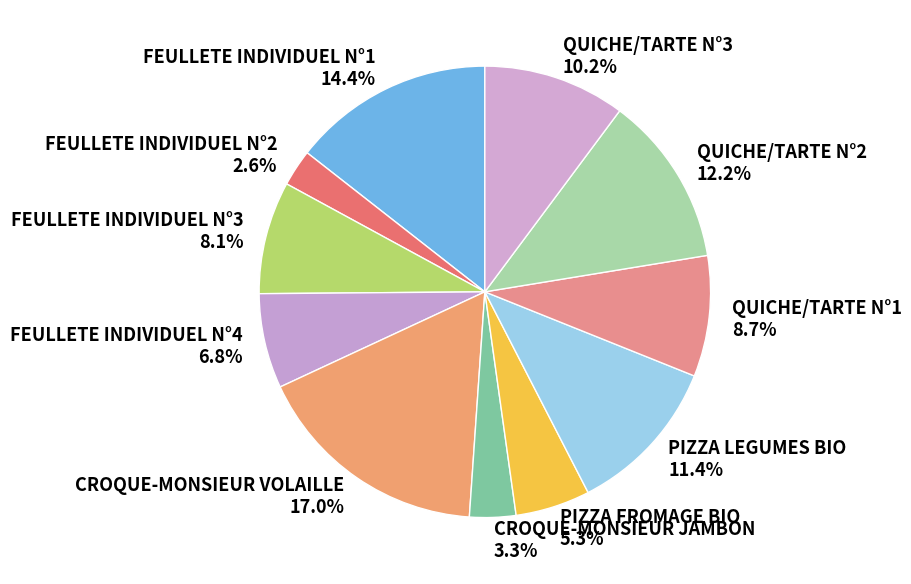

Is there any slice that represents more than half of the pie?

No